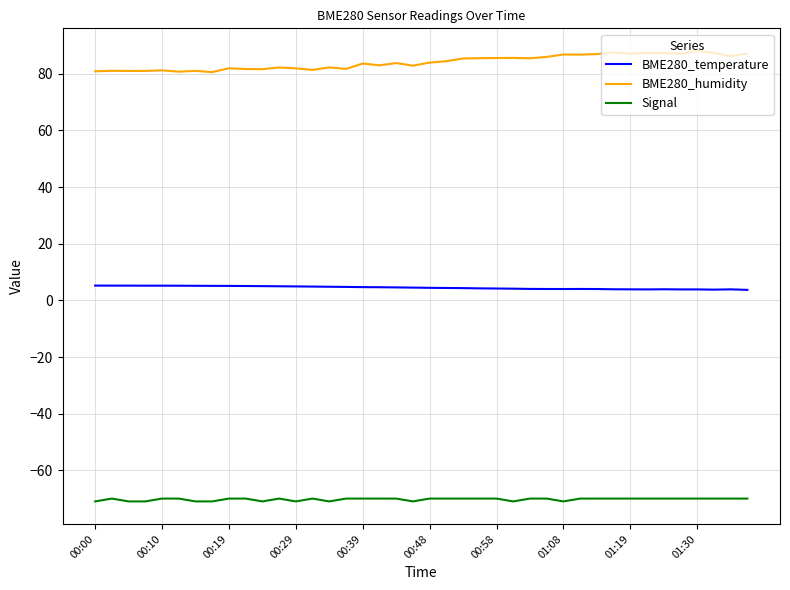

True or false: Signal and BME280_temperature intersect in this chart.

False